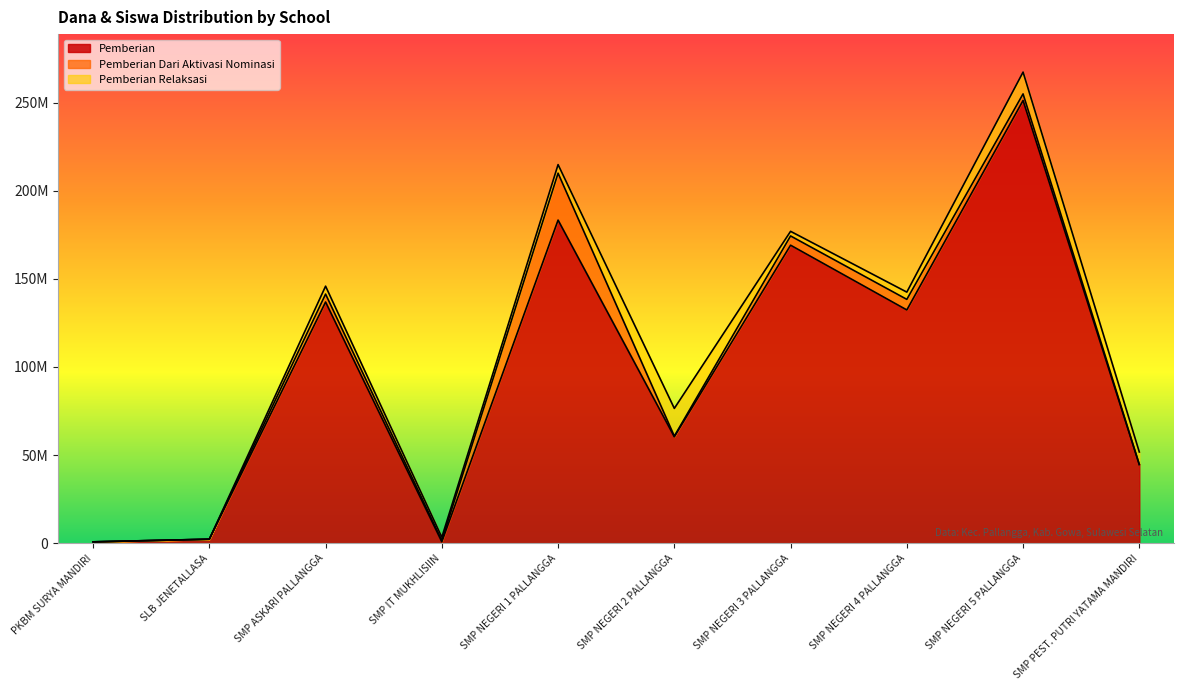

How many intersections are there between Pemberian Siswa and Pemberian Relaksasi Siswa?

2